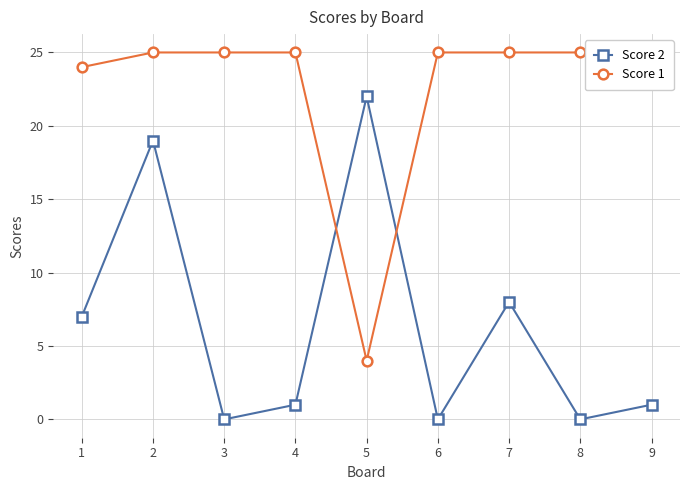

In Score 2, how many points are lower than both neighbors (excluding endpoints)?

3